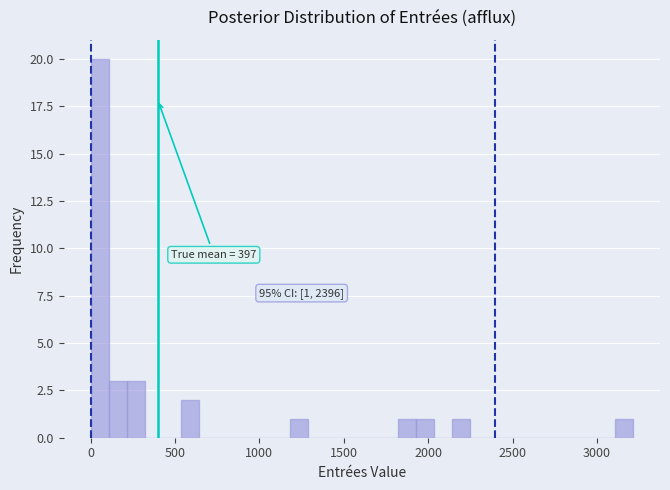

Around what value on the x-axis is the tallest bar? Give the approximate position of its centre, as read against the axis.

50